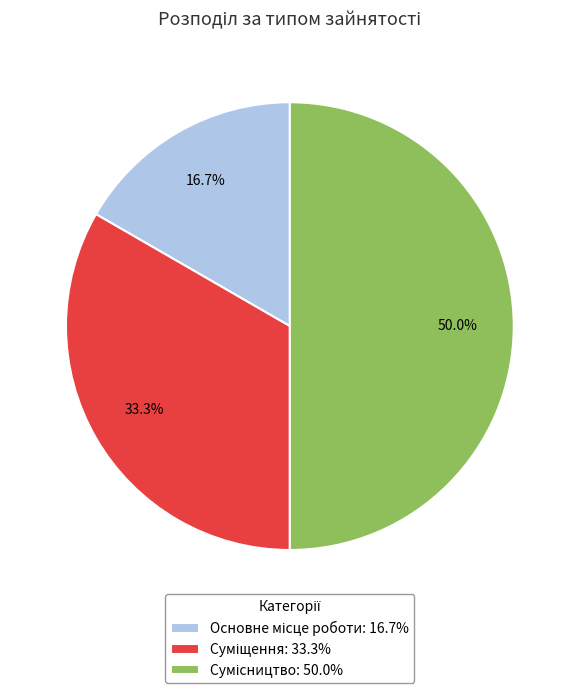

Count the number of slices in the pie.

3